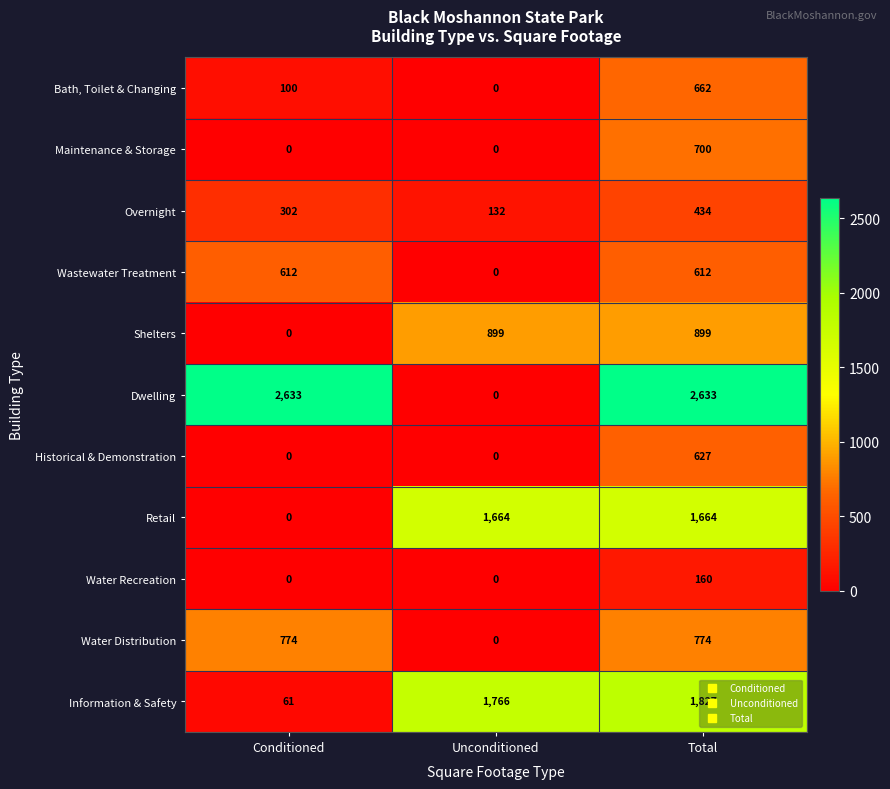

Where is Dwelling nearest to the value 1316?

Unconditioned